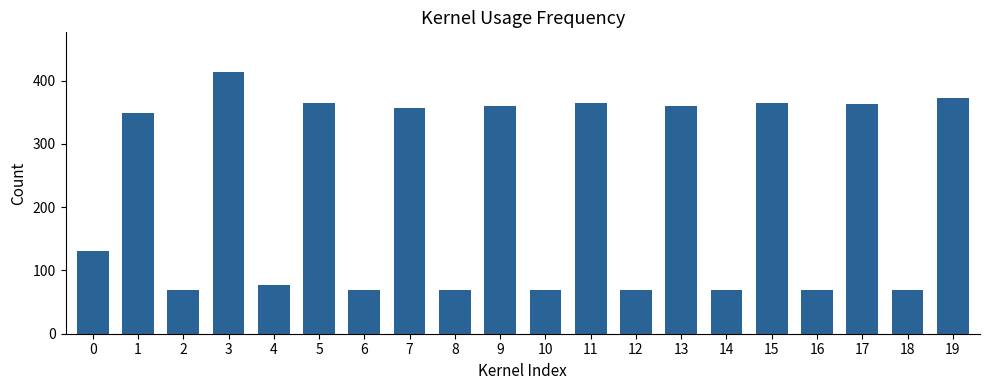

The value at 14 is 20. True or false?

False